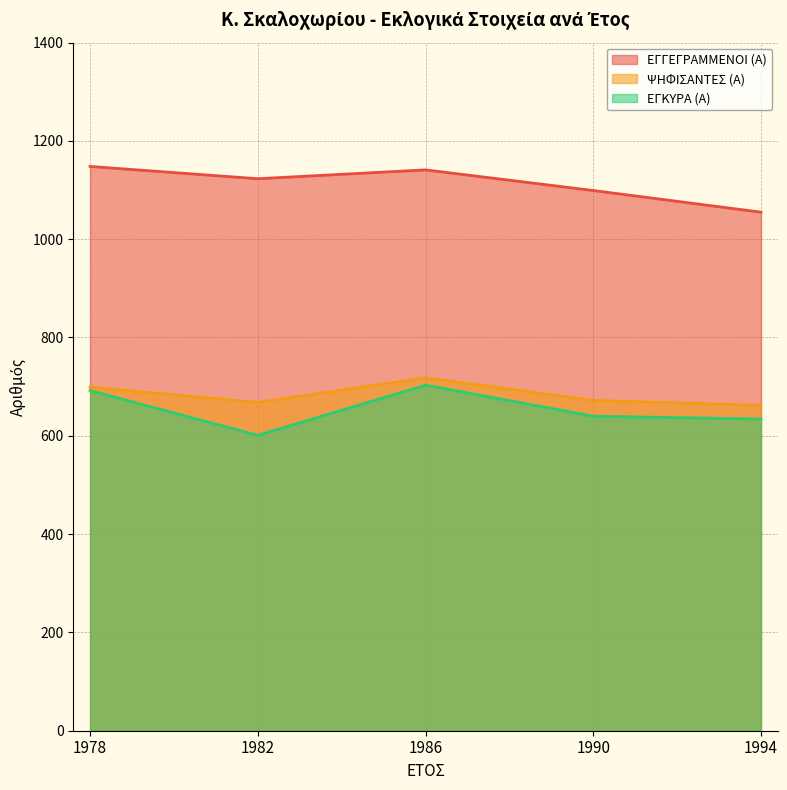

What is the value of the ΕΓΓΕΓΡΑΜΜΕΝΟΙ (Α) point at the 2nd from the left?

1123